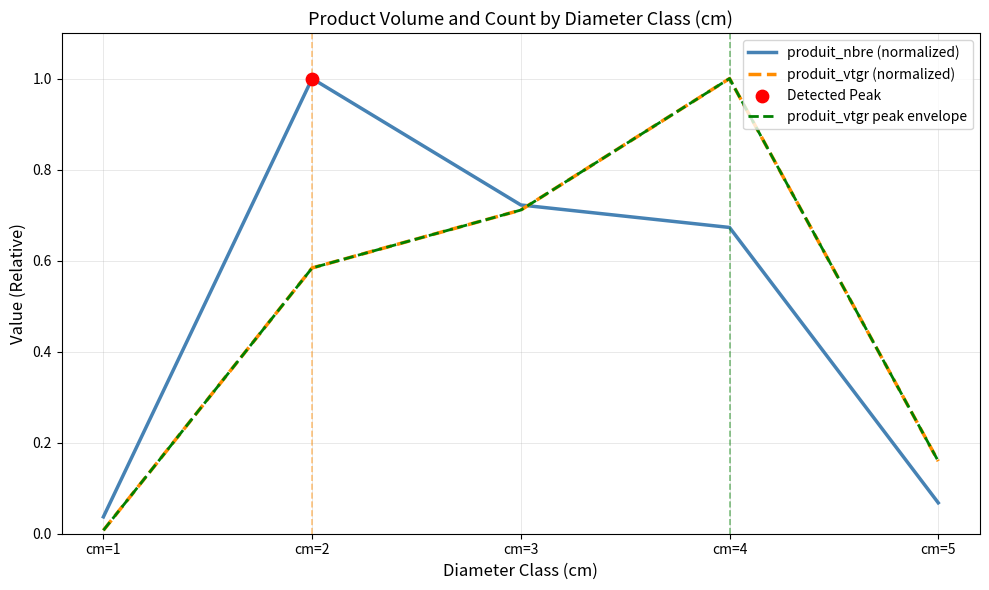

Does the chart have visible grid lines?

Yes